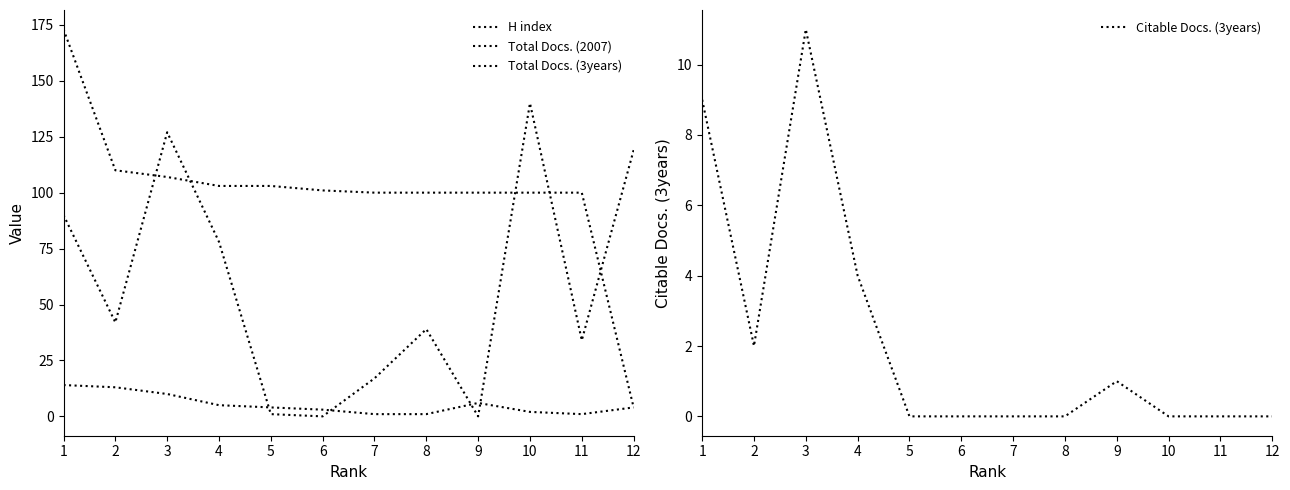

In Total Docs. (2007), how many points are lower than both neighbors (excluding endpoints)?

1